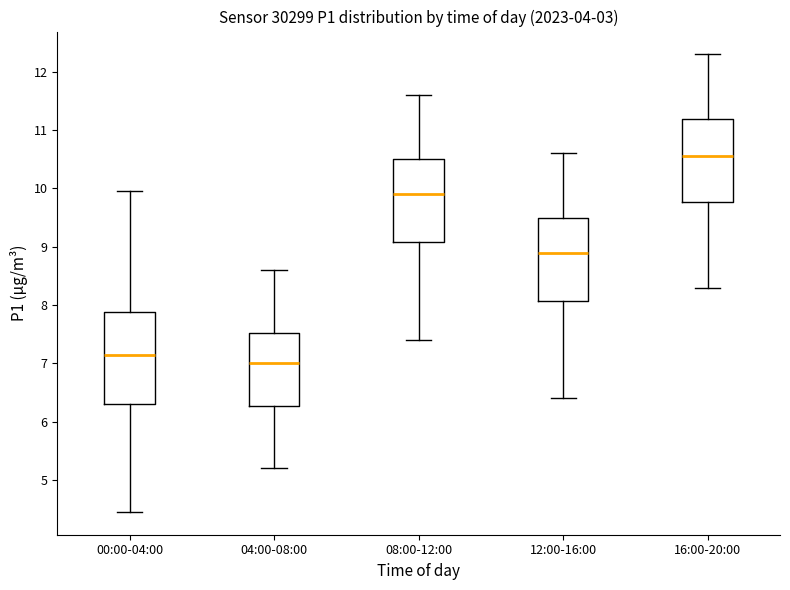

Where does the lower whisker of the box for 12:00-16:00 end on the y-axis? The values are not printed on the chart, so give them approximately, as read against the axis.

6.4